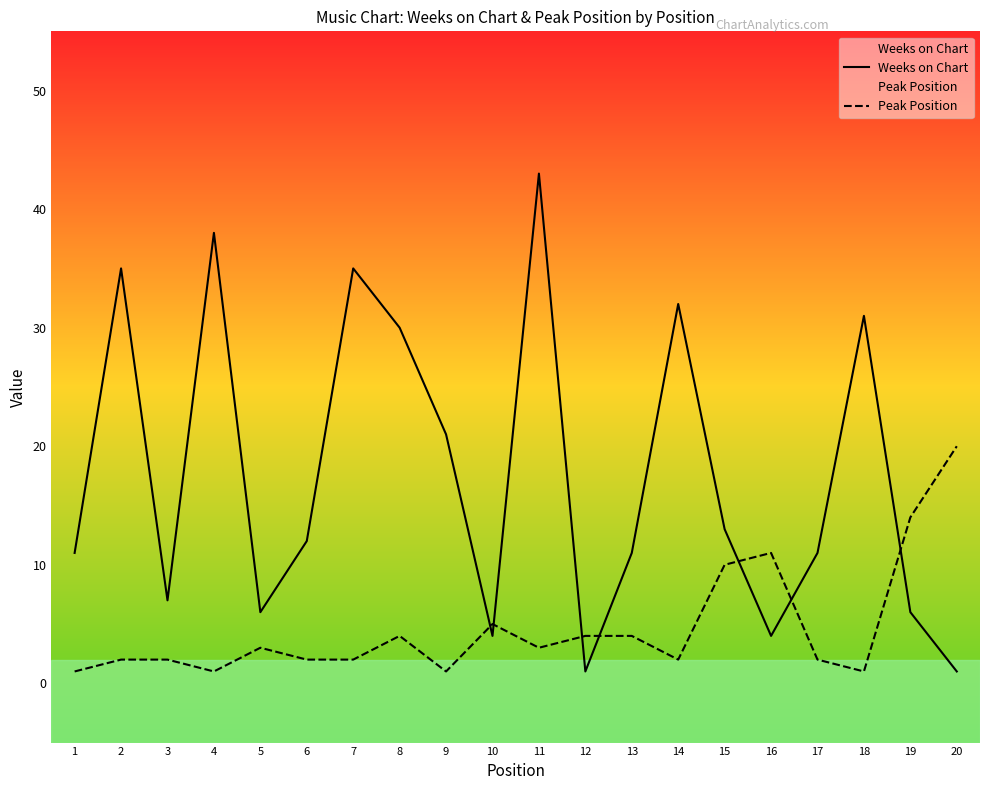

Does the chart display data point markers on the line(s)?

No